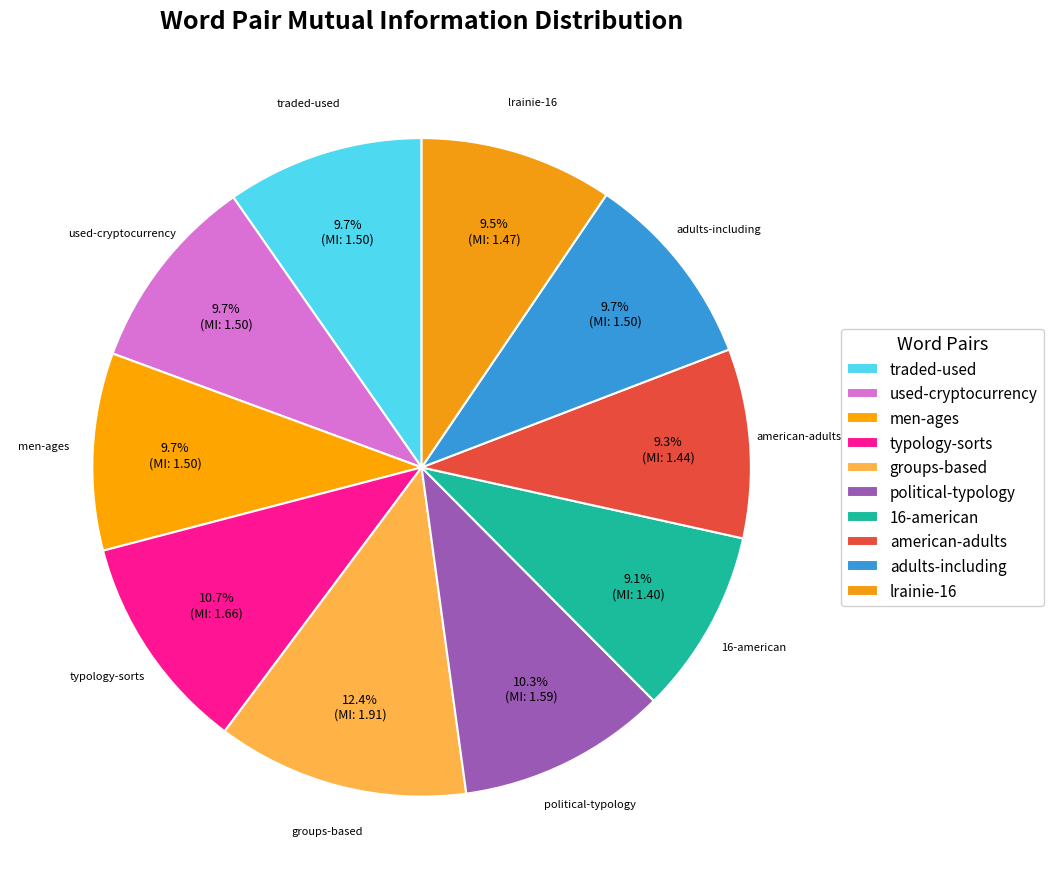

Count the number of slices in the pie.

10